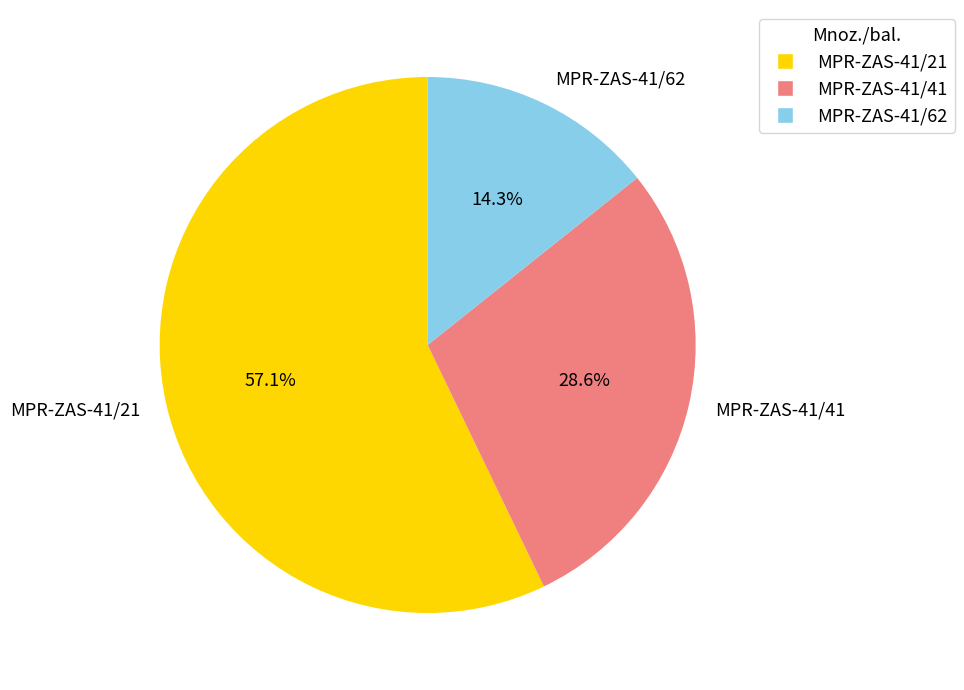

What percentage is the MPR-ZAS-41/62 slice, to the nearest percent?

14%